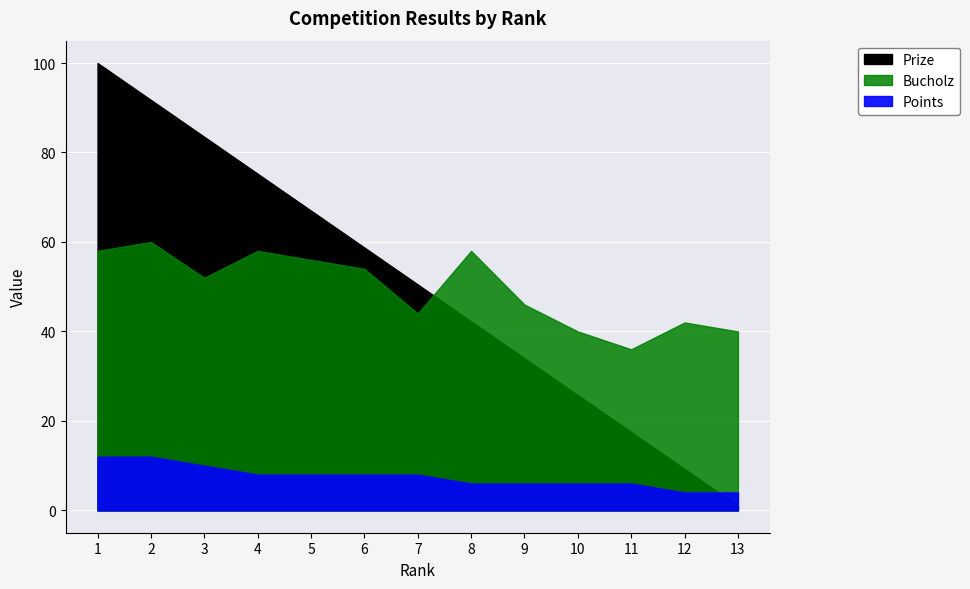

What is the sum of the Bucholz values at 3 and 8?

110.0